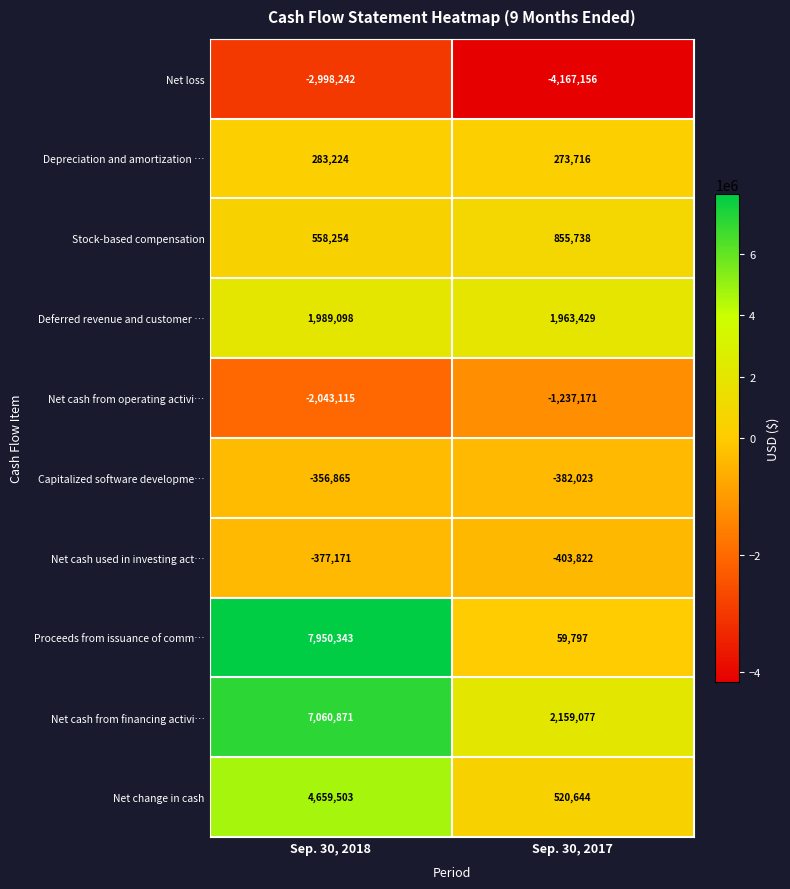

True or false: Deferred revenue and customer … has a value of 538507 at Sep. 30, 2018.

False